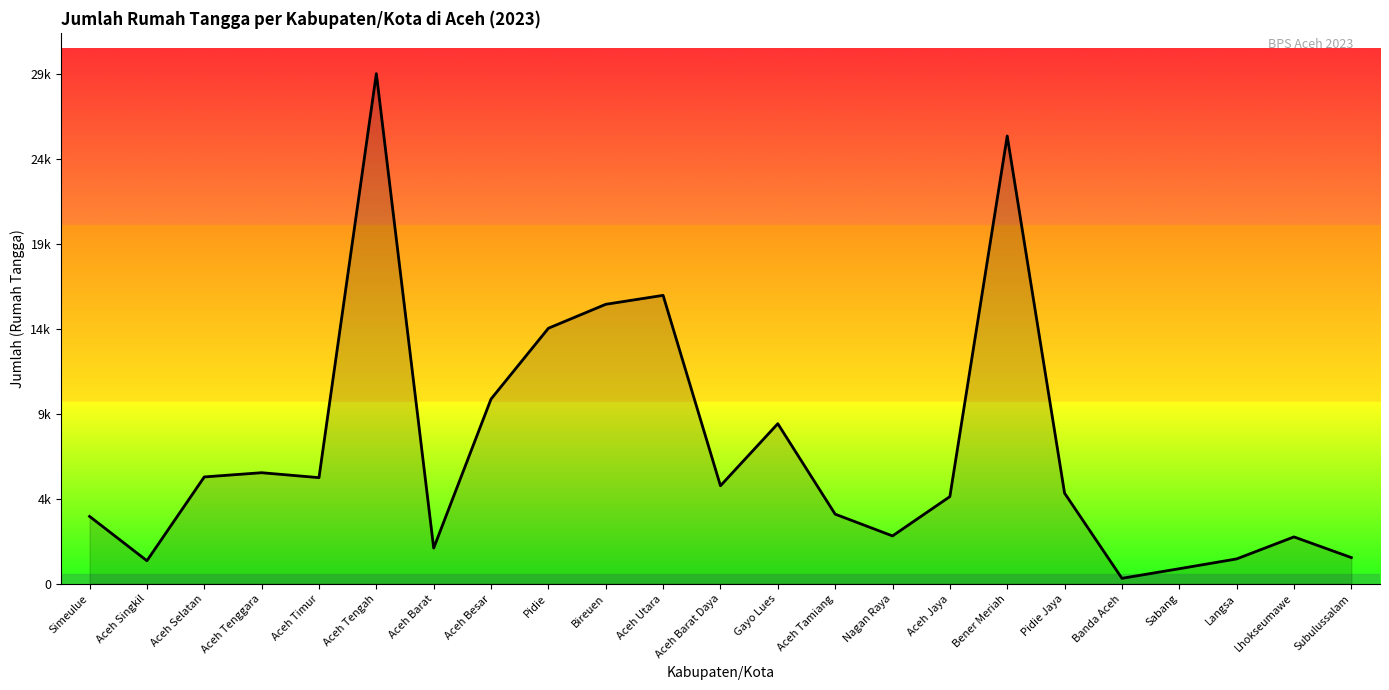

Does the chart have visible grid lines?

No